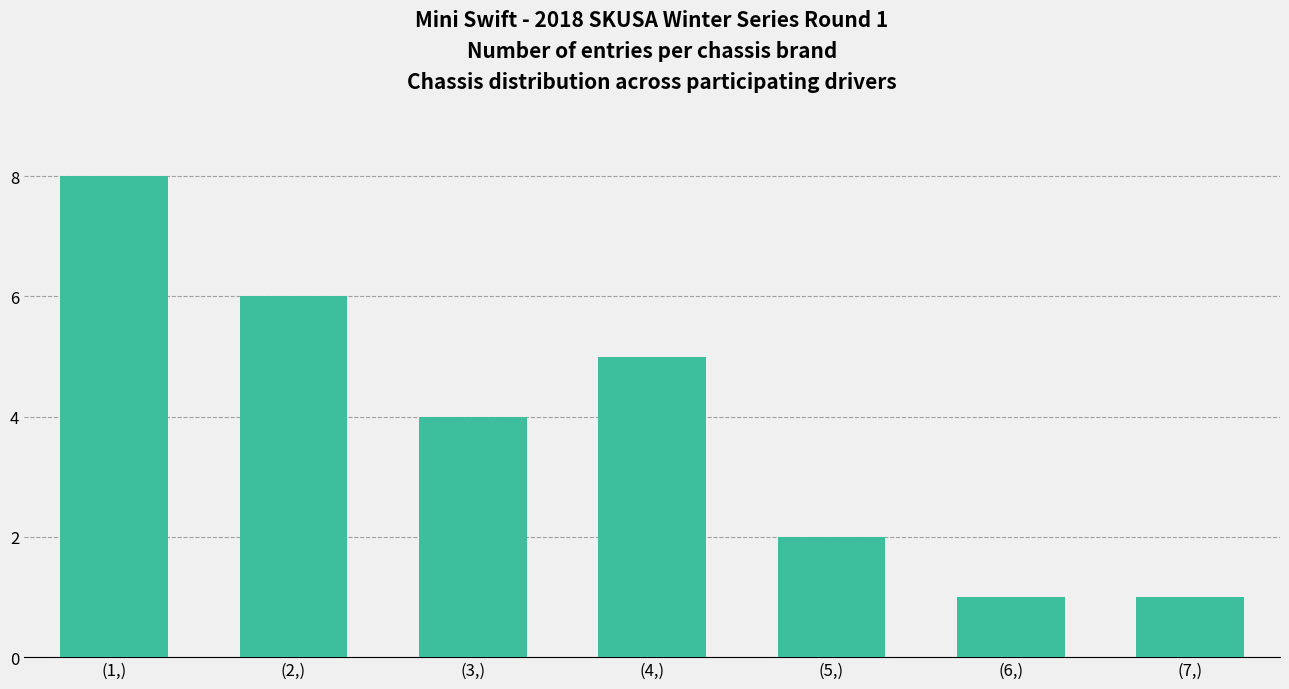

Between (1,) and (5,), which is larger?

(1,)